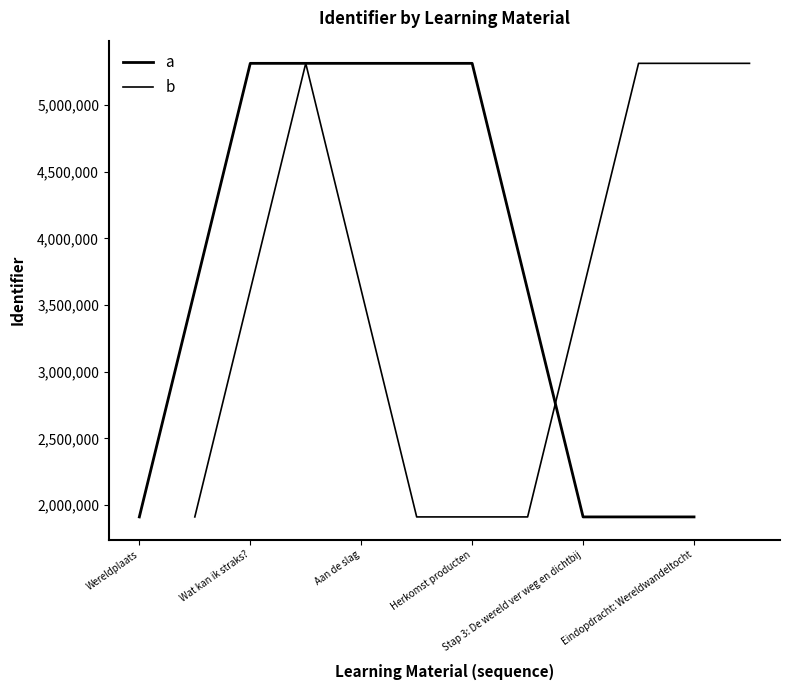

What is the maximum value shown in the chart?

5312203